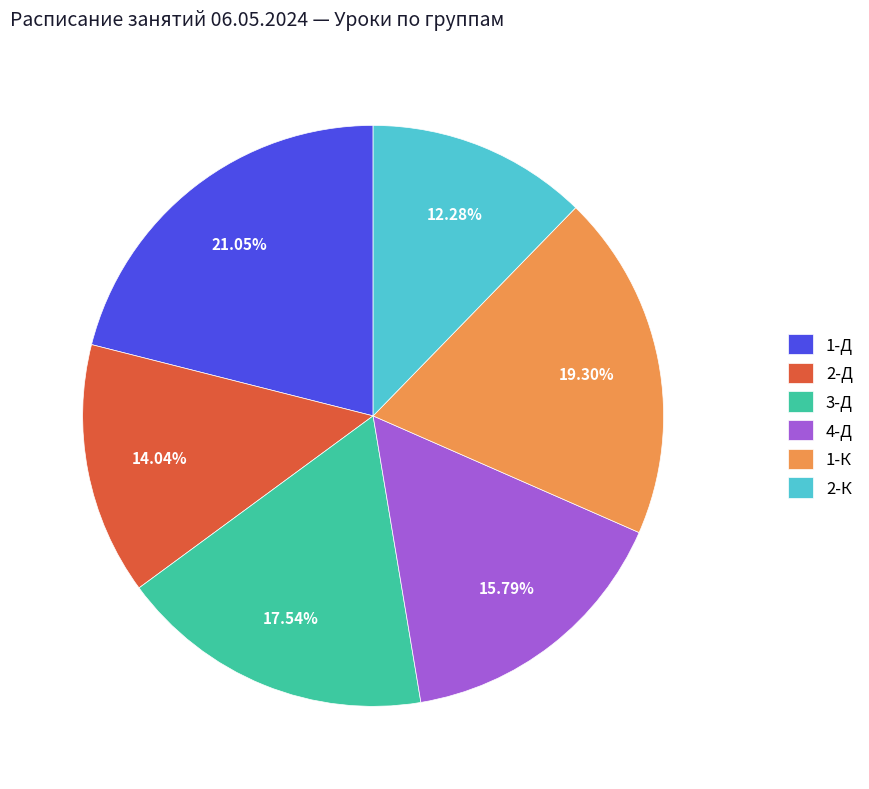

Rank the categories by value from lowest to highest.

2-К, 2-Д, 4-Д, 3-Д, 1-К, 1-Д